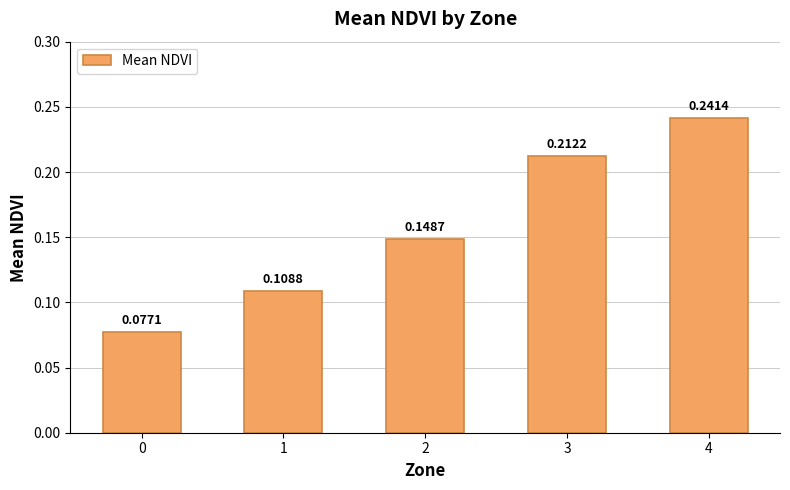

What is the change in value from 0 to 2?

+0.1